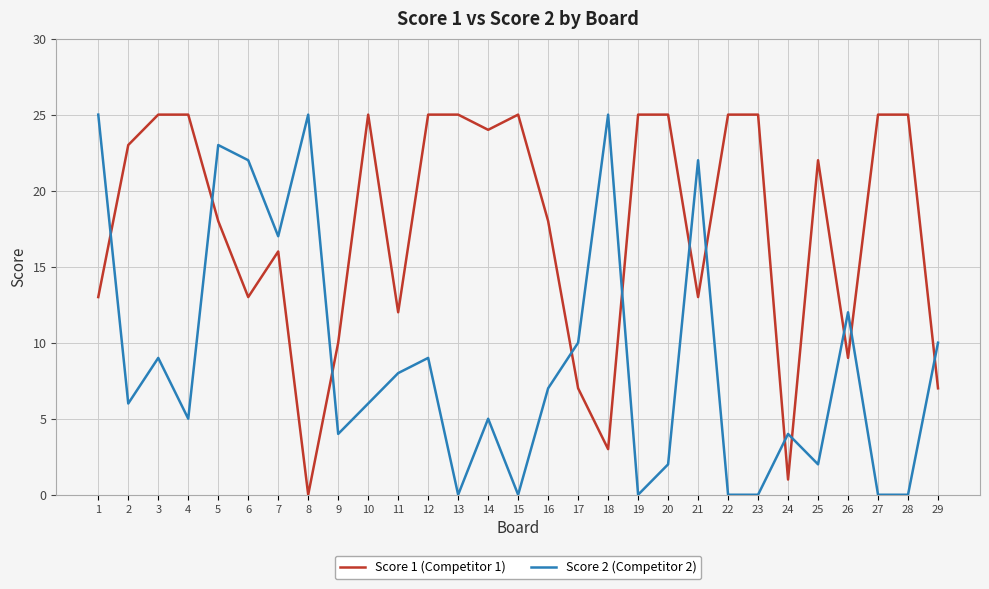

Rank the series at 28 from lowest to highest value.

Score 2 (Competitor 2), Score 1 (Competitor 1)